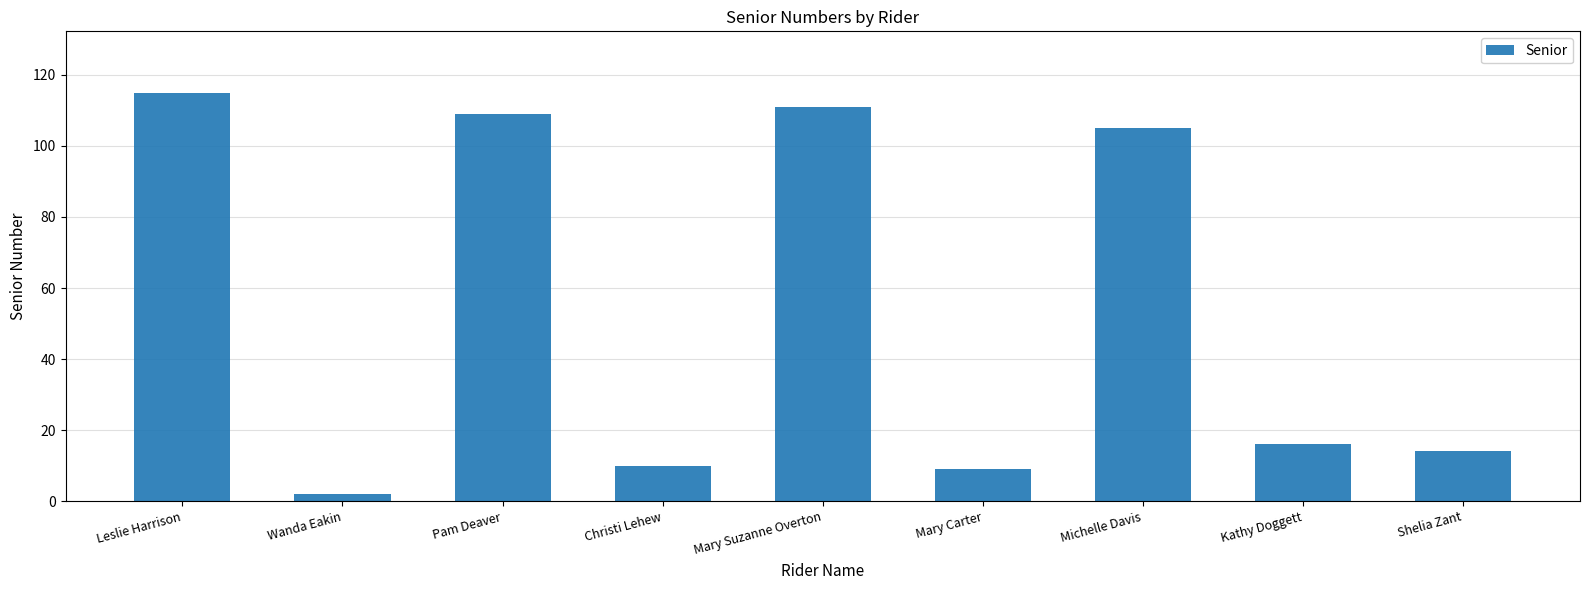

What is the difference between the values at Shelia Zant and Michelle Davis?

91